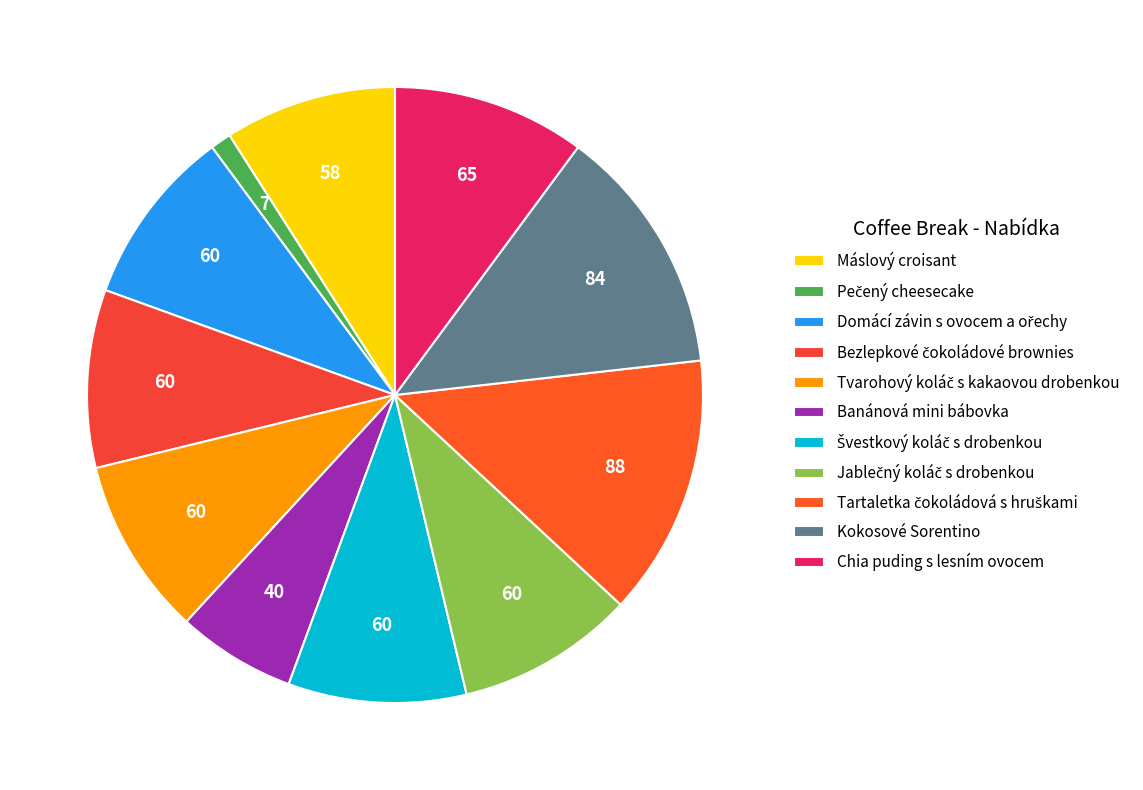

Is there a majority slice in this chart?

No